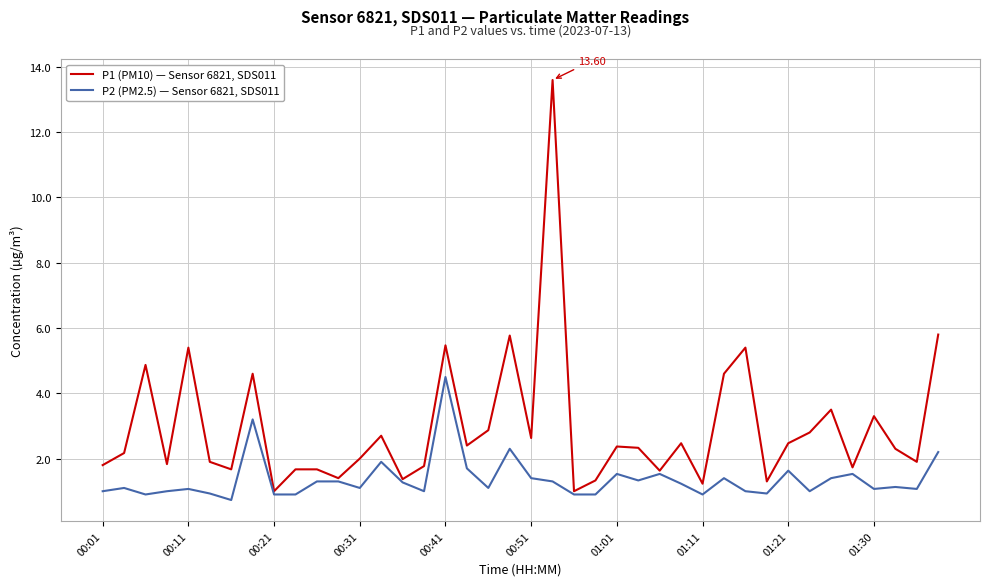

Rank the series by their maximum value, from highest to lowest.

P1 (PM10) — Sensor 6821, SDS011, P2 (PM2.5) — Sensor 6821, SDS011